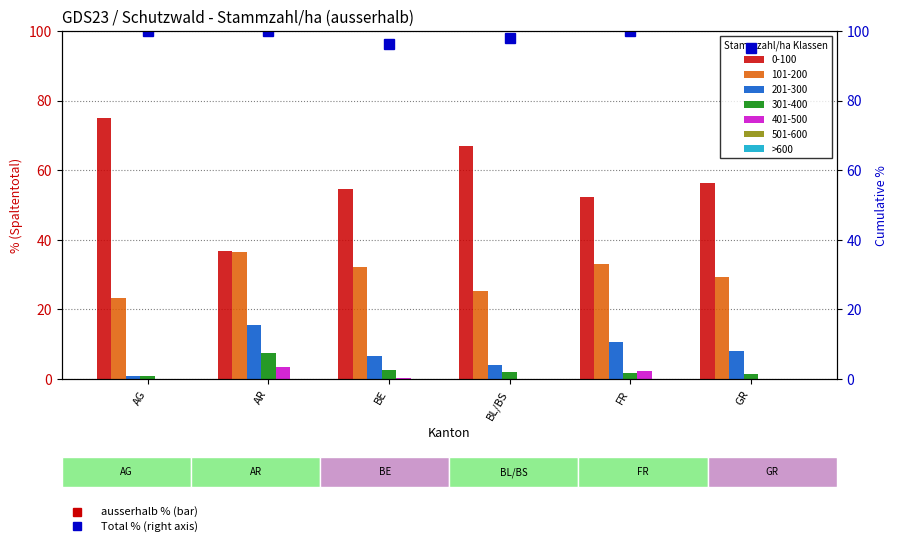

Which has a higher value, AG or BE?

AG